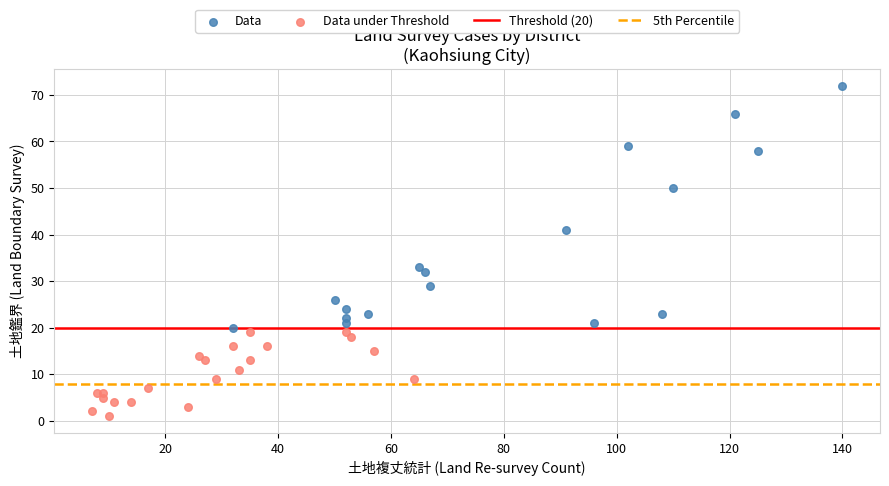

Which series reaches the minimum Y coordinate?

Data under Threshold